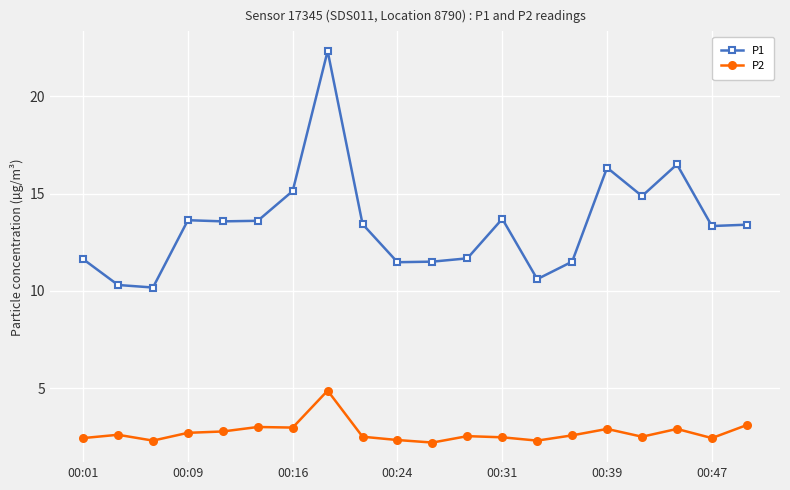

What is the smallest value displayed?

2.2